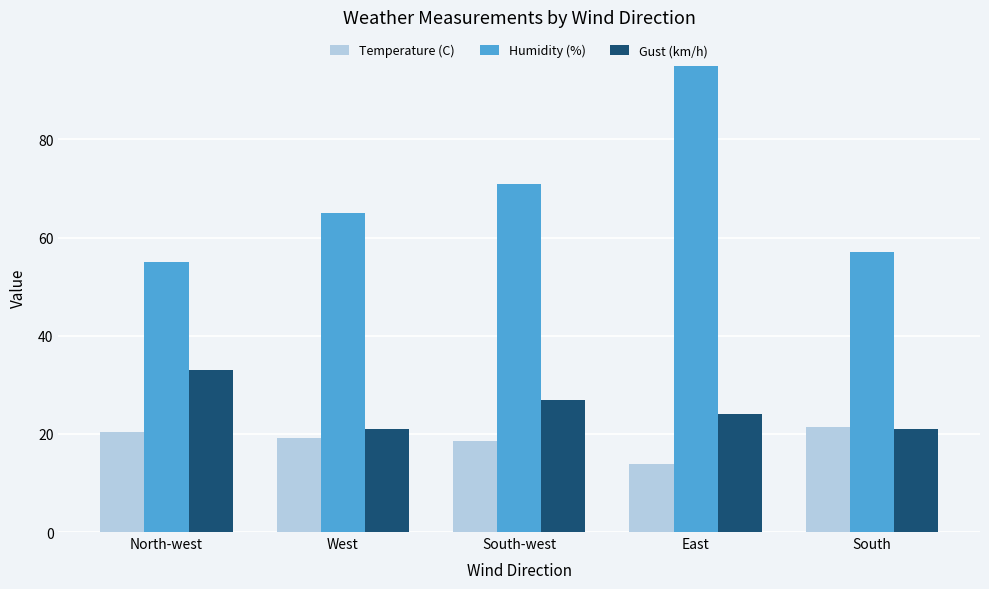

At which label does Gust (km/h) first exceed 24?

North-west